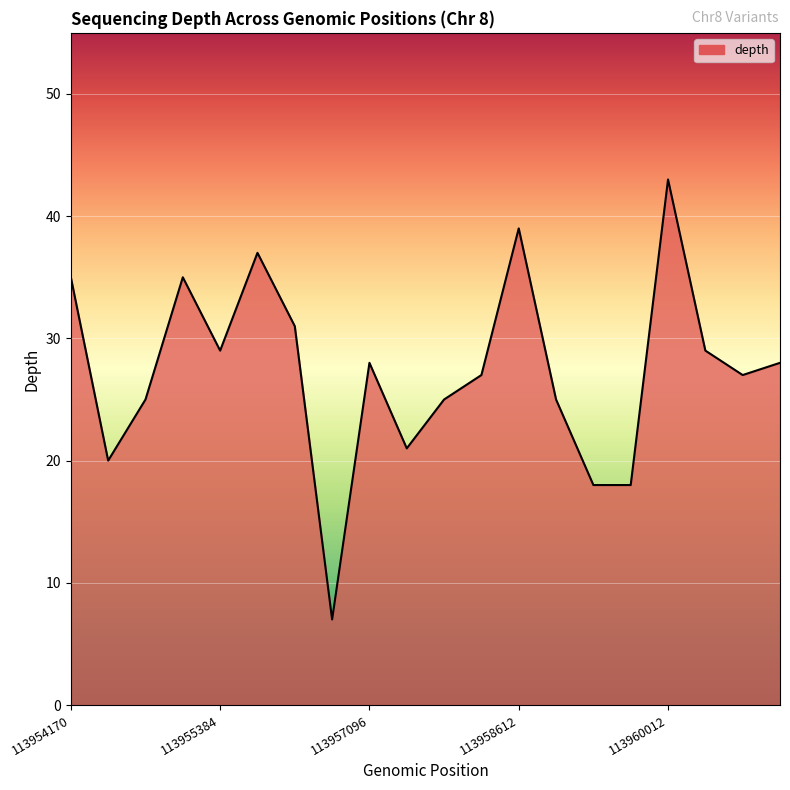

What is the smallest value displayed?

7